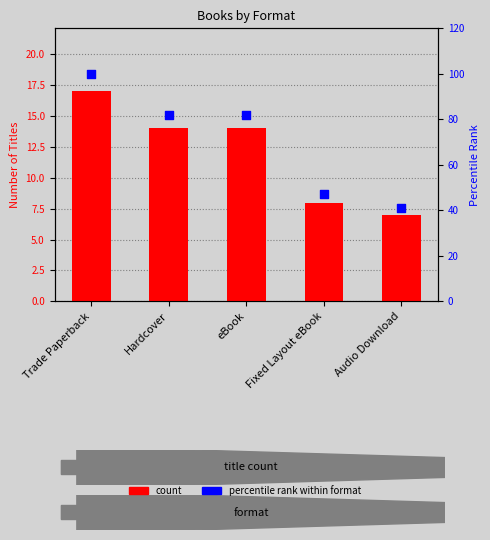

What are all the series names shown in the legend?

count, percentile rank within format